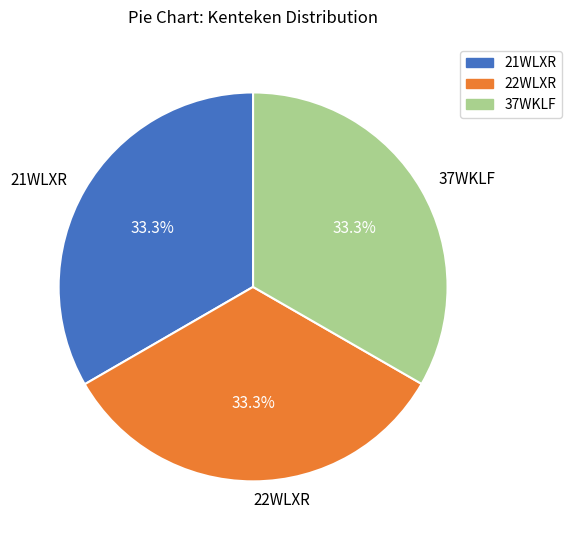

Is 22WLXR the majority of the pie?

No